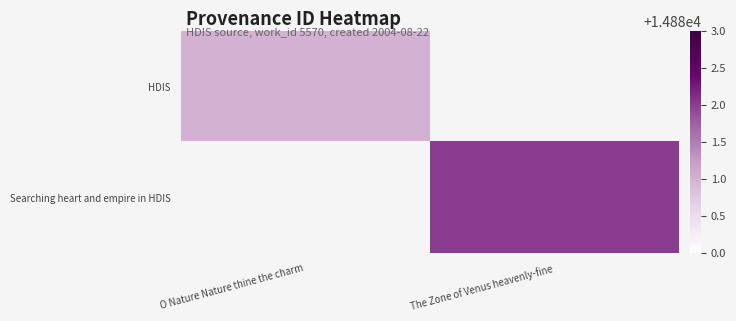

At which label does HDIS reach its peak?

O Nature Nature thine the charm